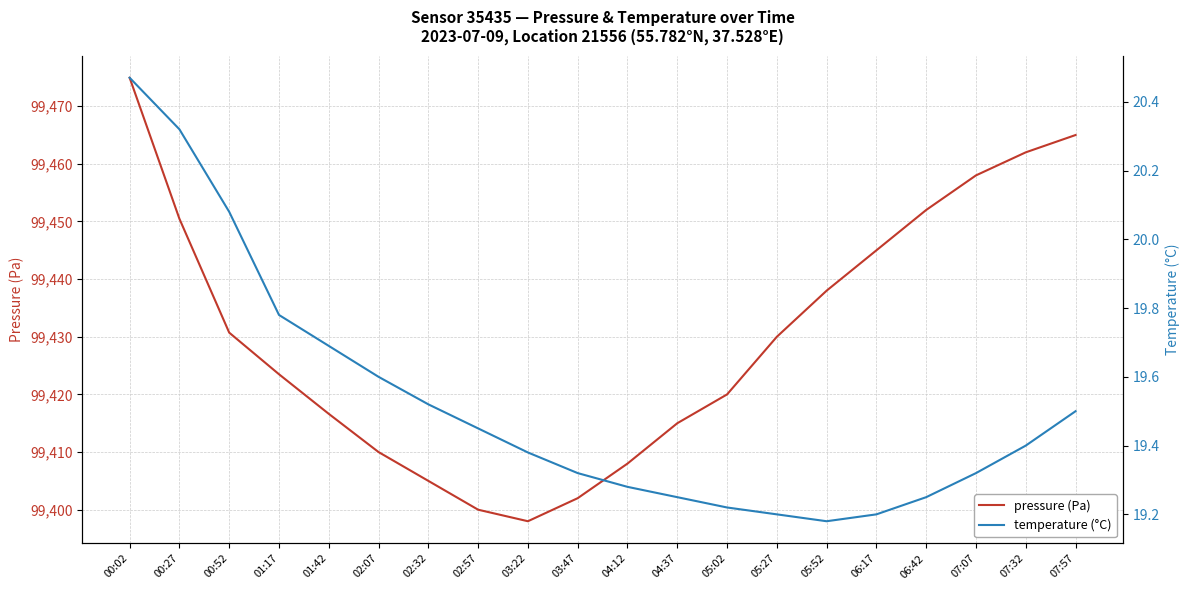

At which label does pressure (Pa) reach its peak?

00:02